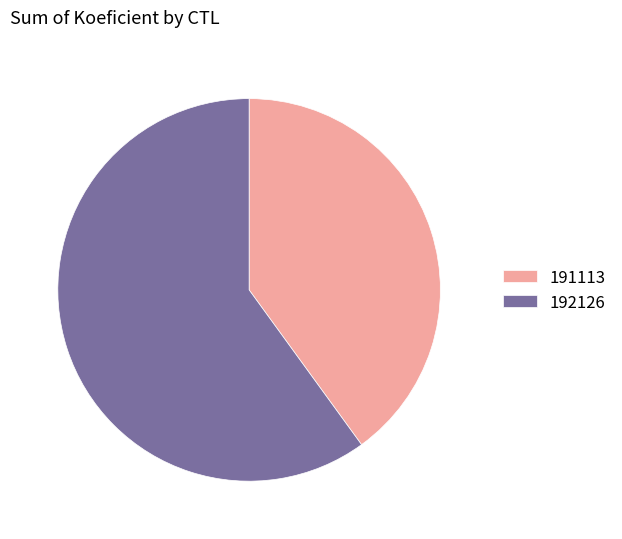

How many slices are in this pie chart?

2